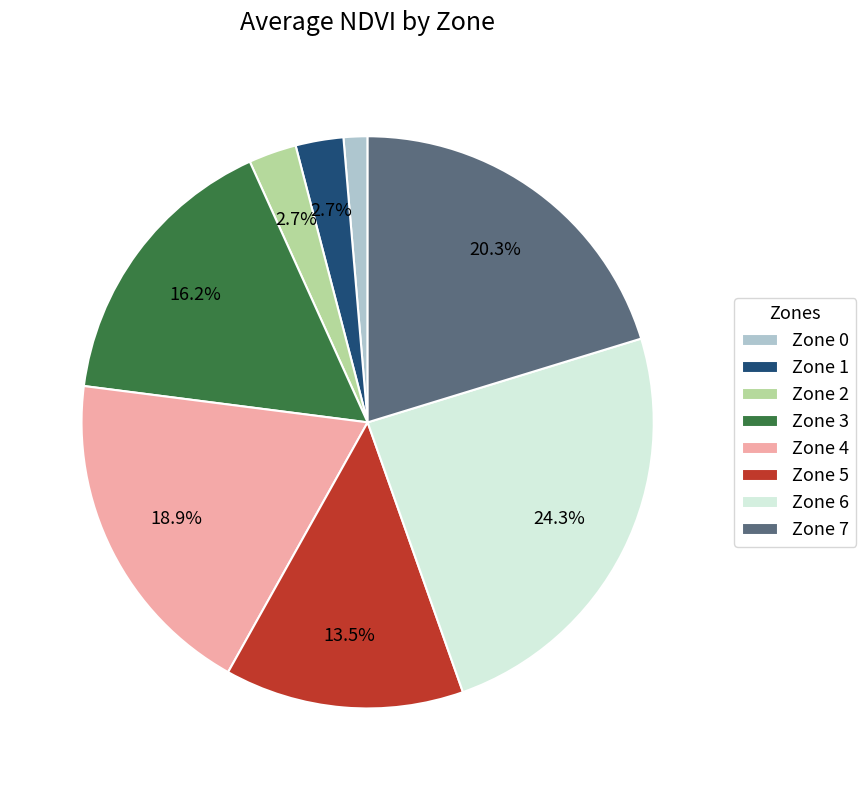

Which slice is the smallest?

Zone 0